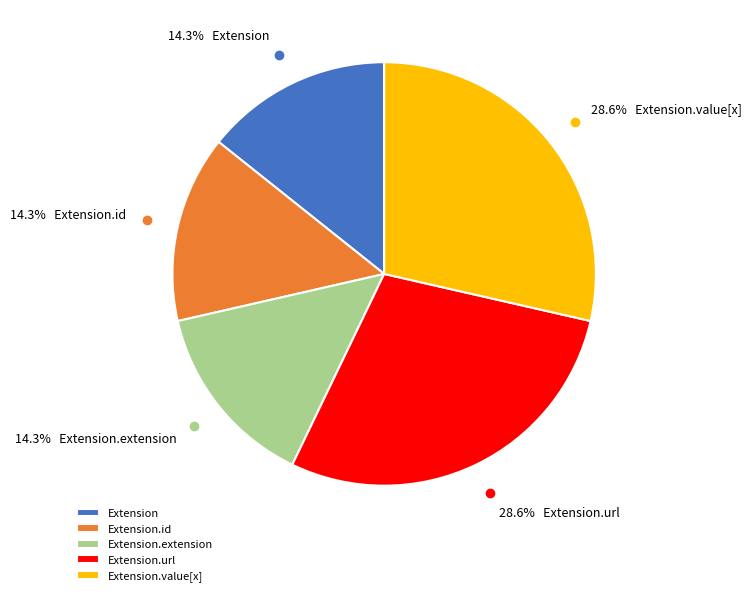

Is there any slice that represents more than half of the pie?

No